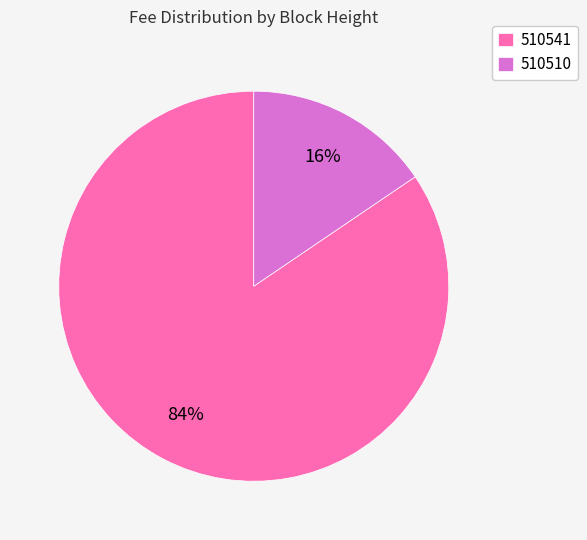

To the nearest percent, what portion does 510541 represent?

84%